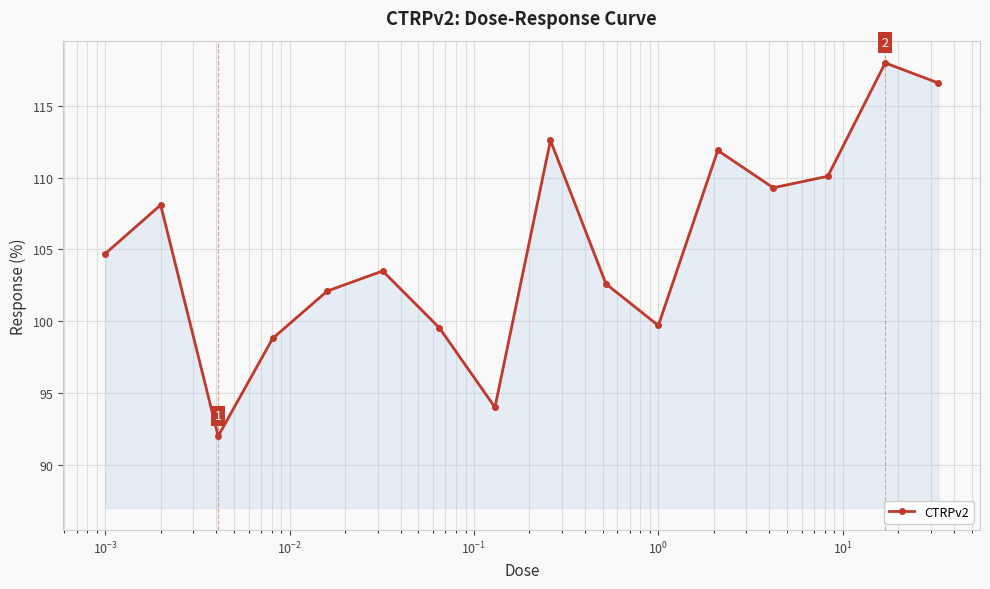

What is the sum of all values?

1683.5